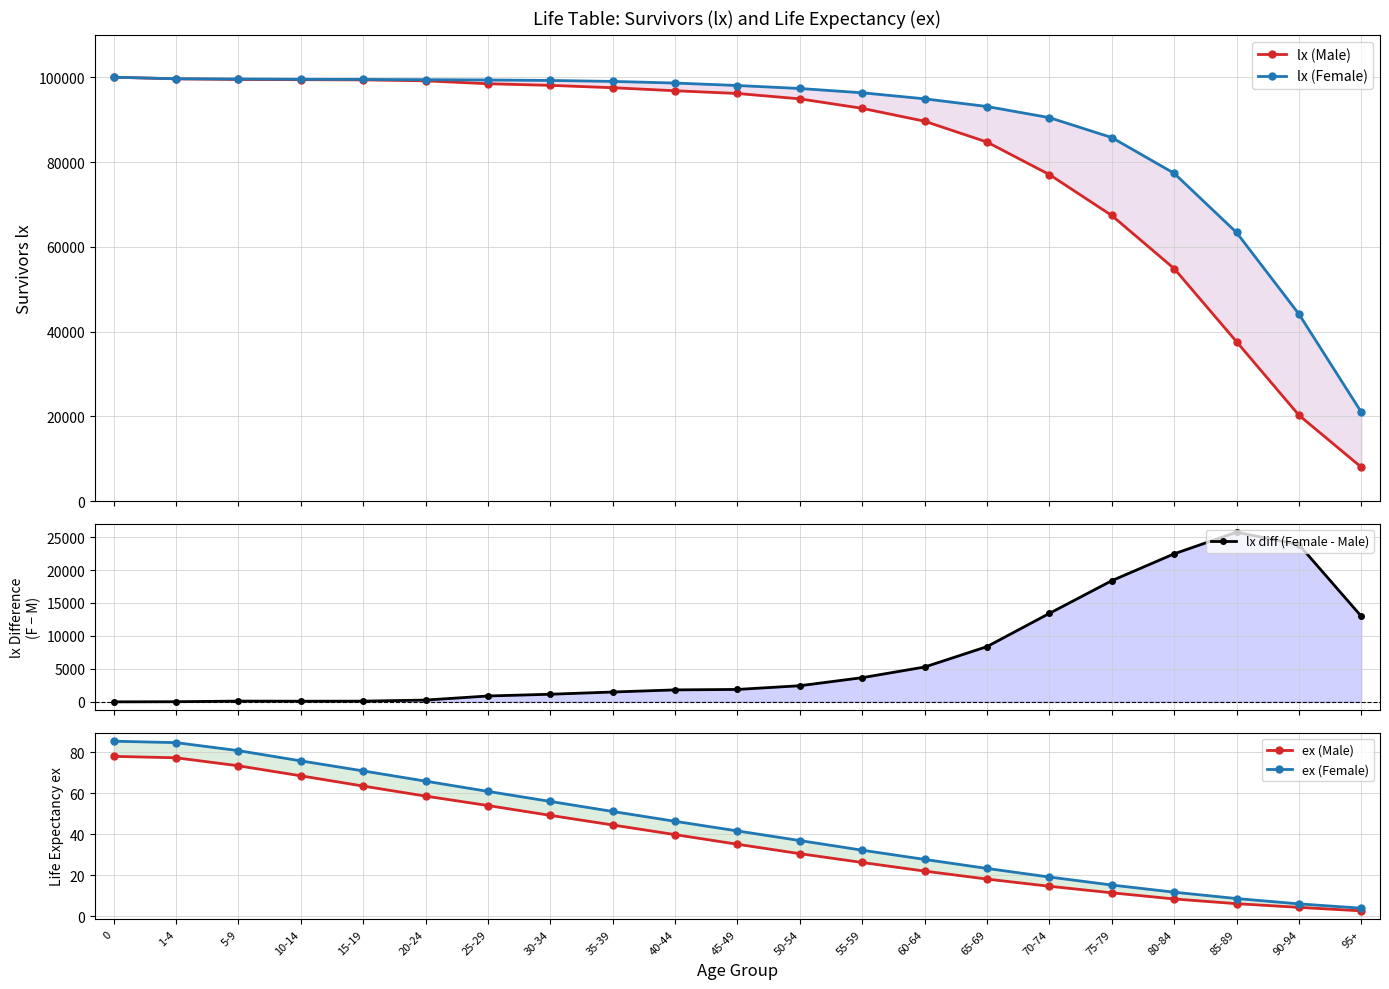

What is the spread (max minus min) of values at 95+?

21031.3